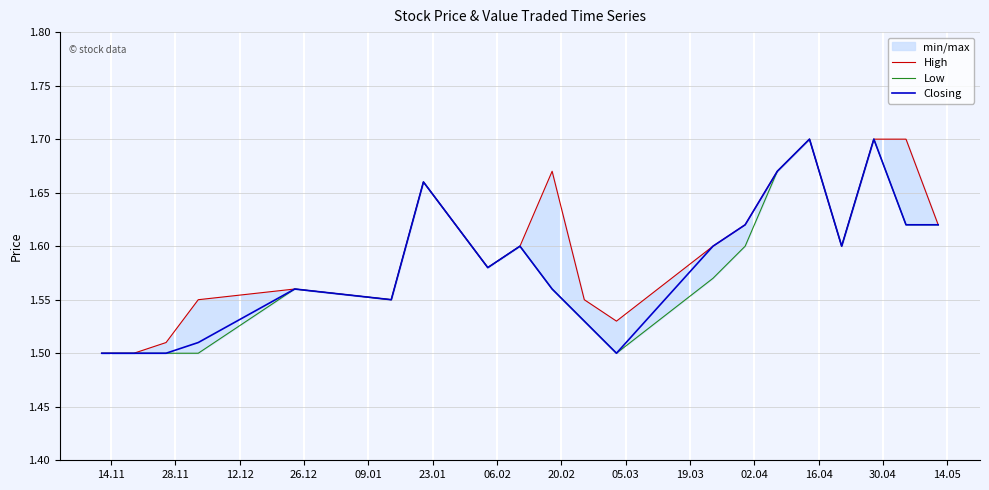

True or false: Low and High intersect in this chart.

False